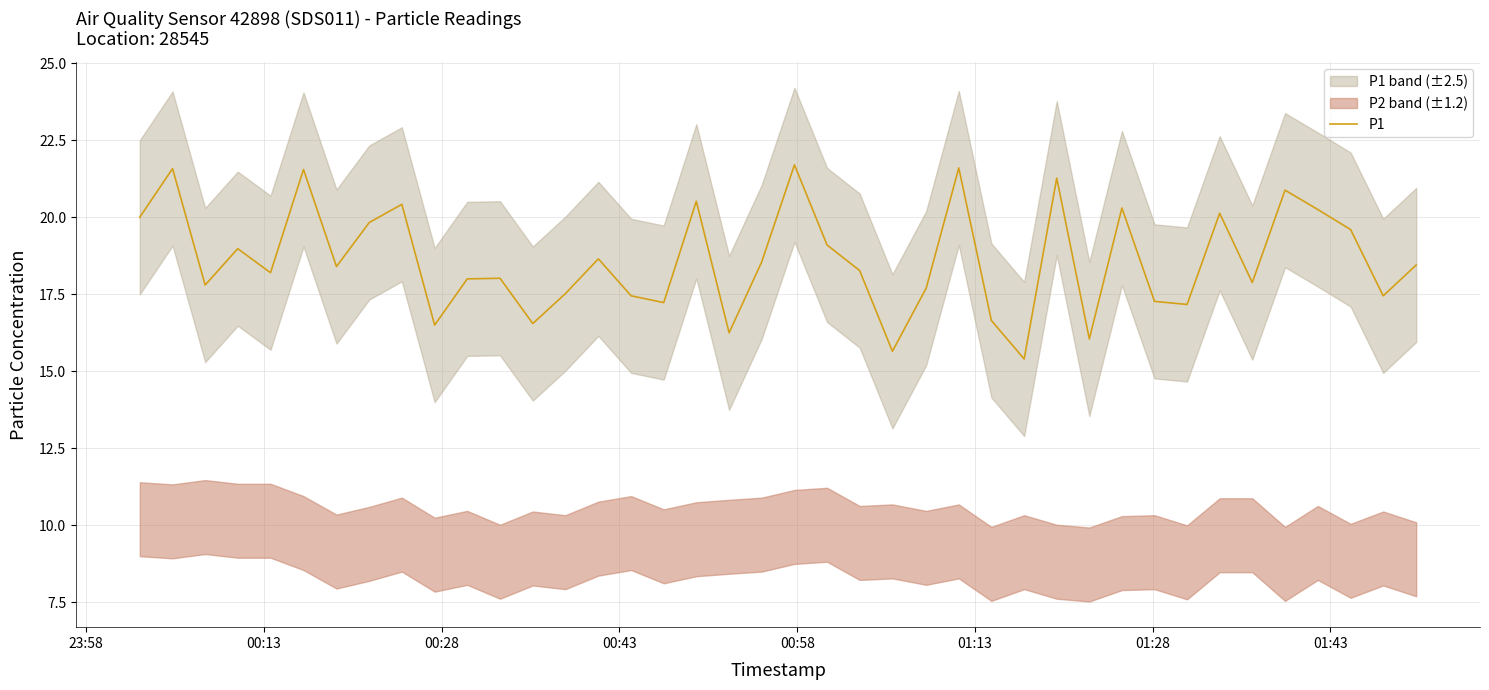

Reading right to left, extract all data points from this chart.

18.4	17.4	19.6	20.2	20.9	17.9	20.1	17.2	17.3	20.3	16.1	21.3	15.4	16.6	21.6	17.7	15.7	18.3	19.1	21.7	18.6	16.2	20.5	17.2	17.4	18.6	17.5	16.6	18.0	18.0	16.5	20.4	19.8	18.4	21.6	18.2	19.0	17.8	21.6	20.0